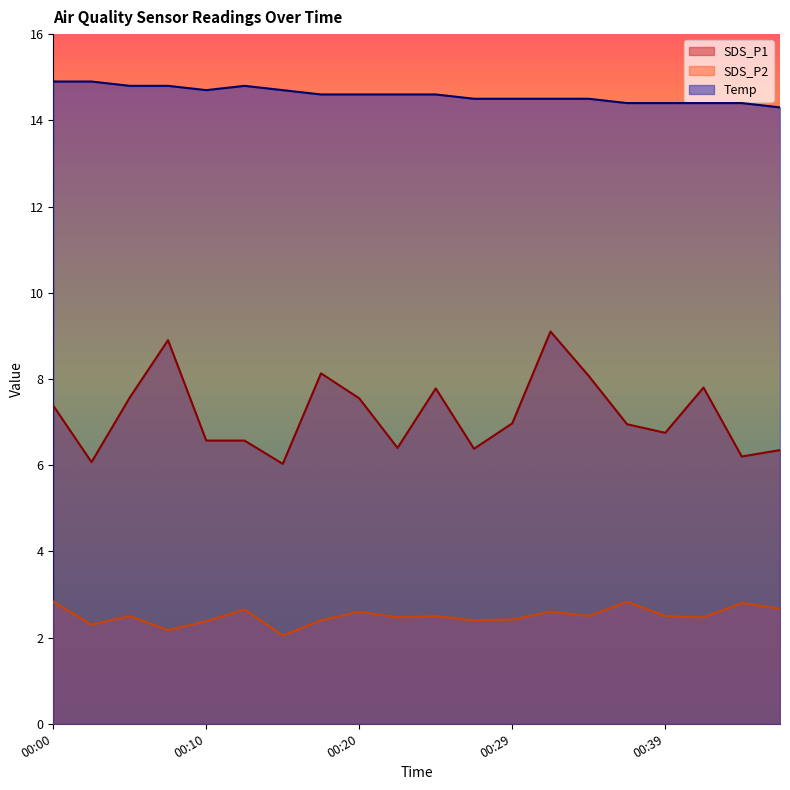

True or false: SDS_P2 and SDS_P1 cross at least once.

False